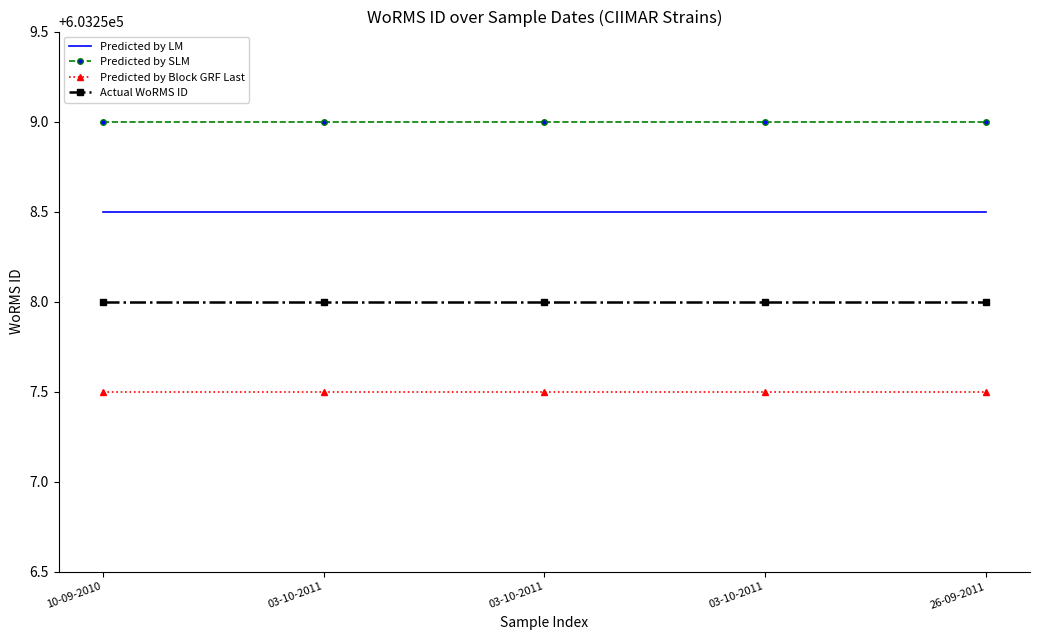

Is it true that Predicted by LM equals 603258.5 at 26-09-2011?

True